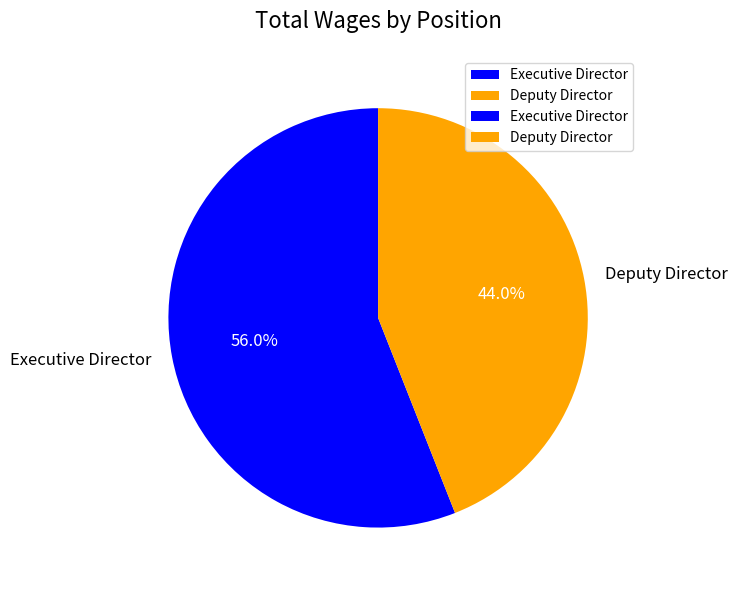

Is it true that Executive Director is 62% of the pie?

False